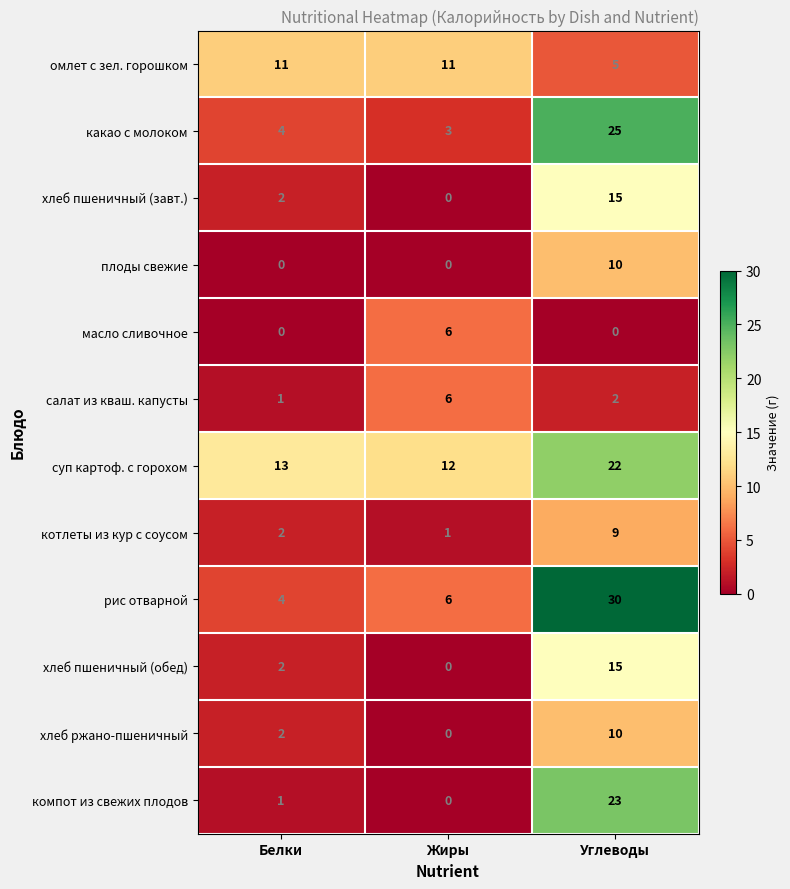

The какао с молоком series shows 3 at Жиры. True or false?

True